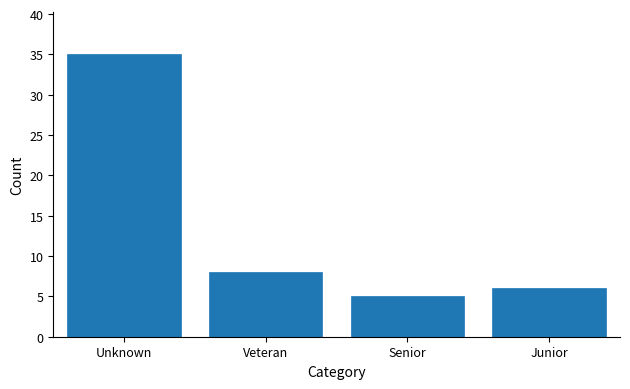

Reading left to right, list all the values displayed in this chart.

35	8	5	6